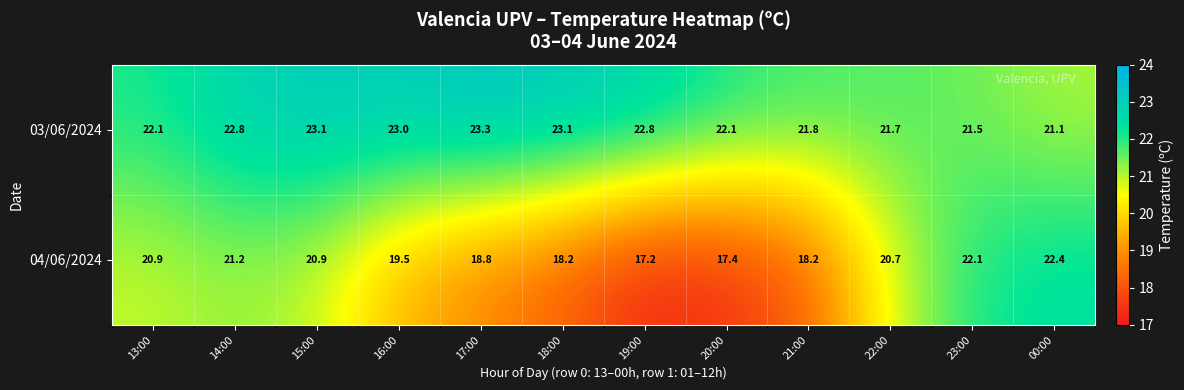

Reading right to left, list all the values displayed in this chart.

03/06/2024: 21.1	21.5	21.7	21.8	22.1	22.8	23.1	23.3	23.0	23.1	22.8	22.1
04/06/2024: 22.4	22.1	20.7	18.2	17.4	17.2	18.2	18.8	19.5	20.9	21.2	20.9